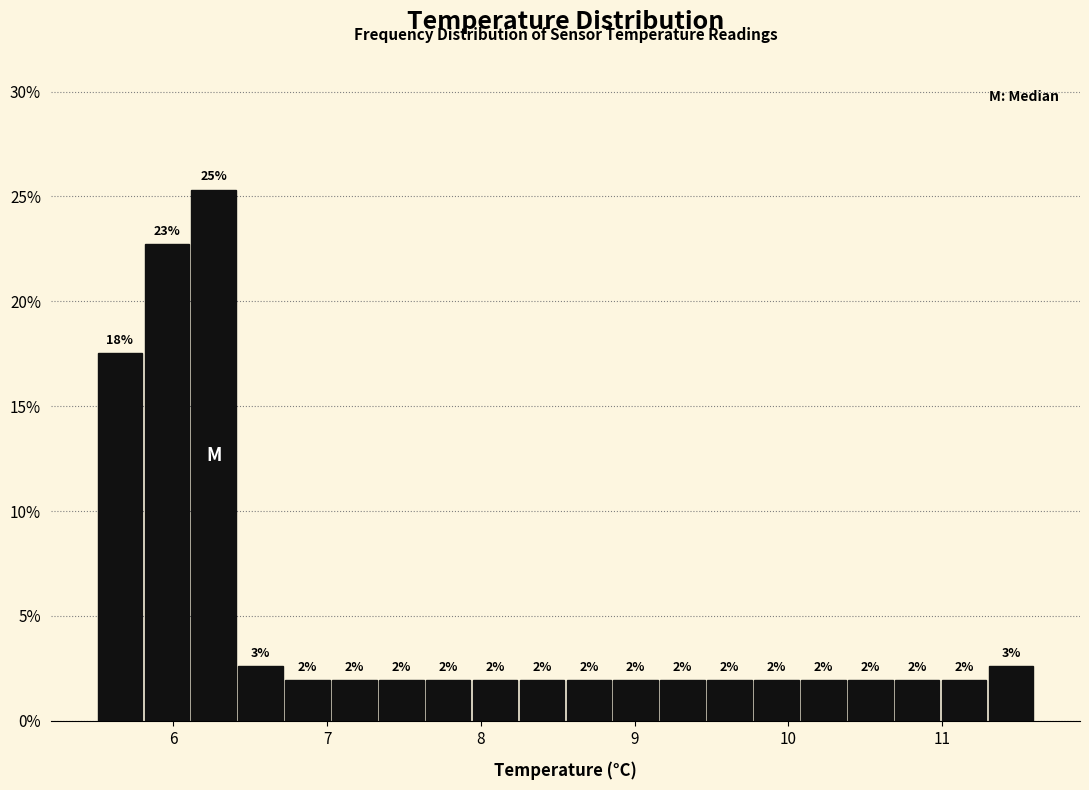

Around what value on the x-axis is the tallest bar? Give the approximate position of its centre, as read against the axis.

6.3